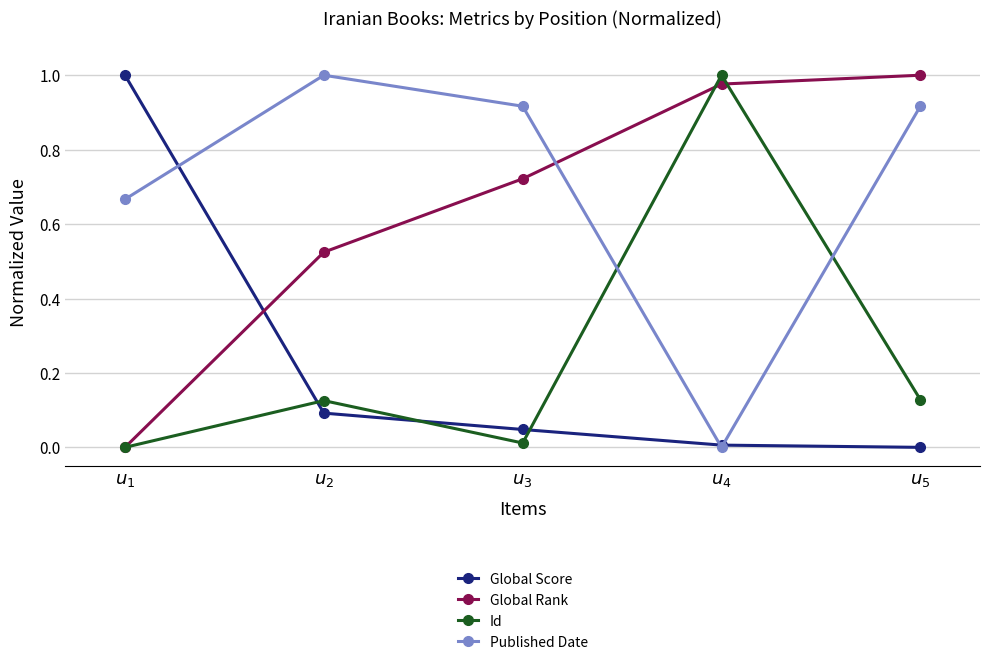

Count the number of data series in this chart.

4